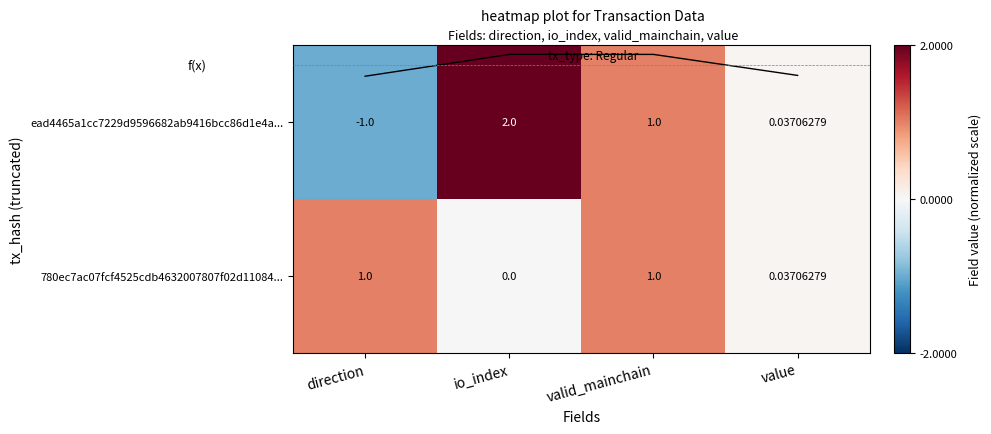

Which series changed the most between direction and value?

ead4465a1cc7229d9596682ab9416bcc86d1e4a...